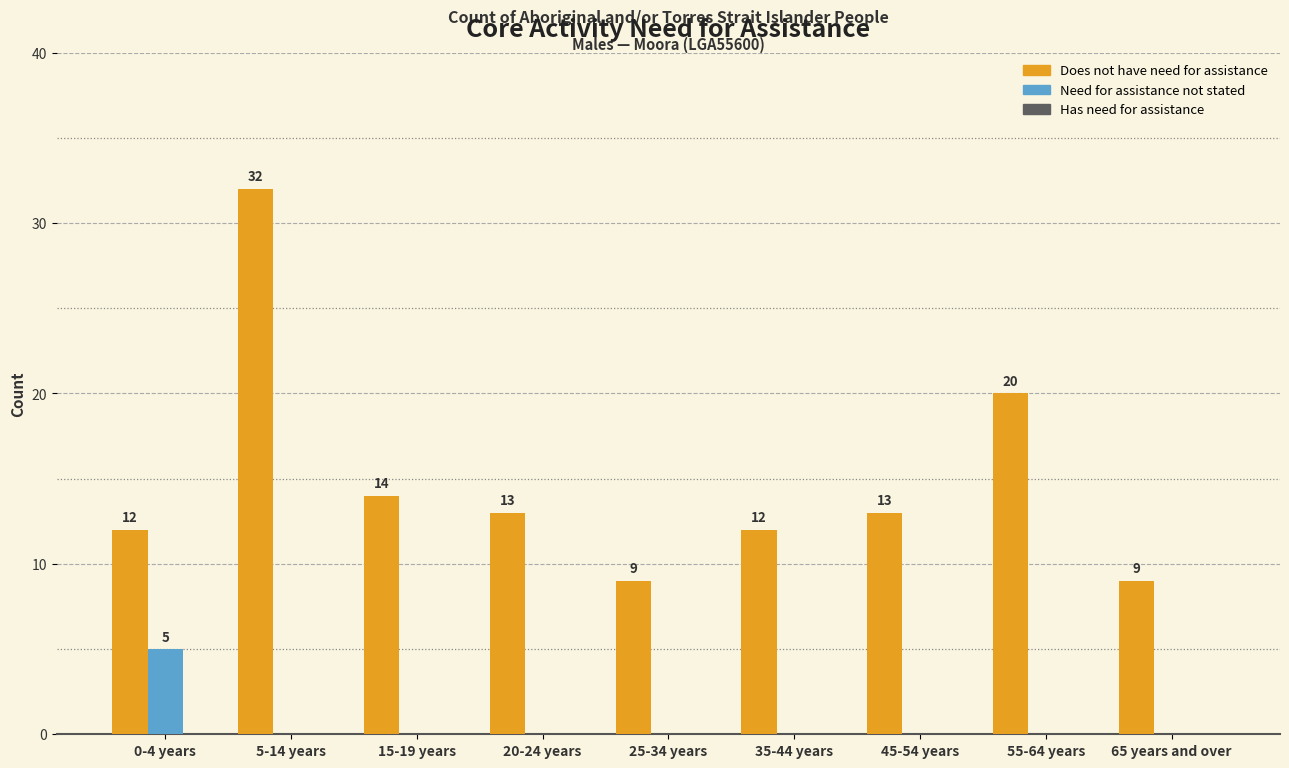

Are the bars grouped side by side (vs. stacked)?

Yes